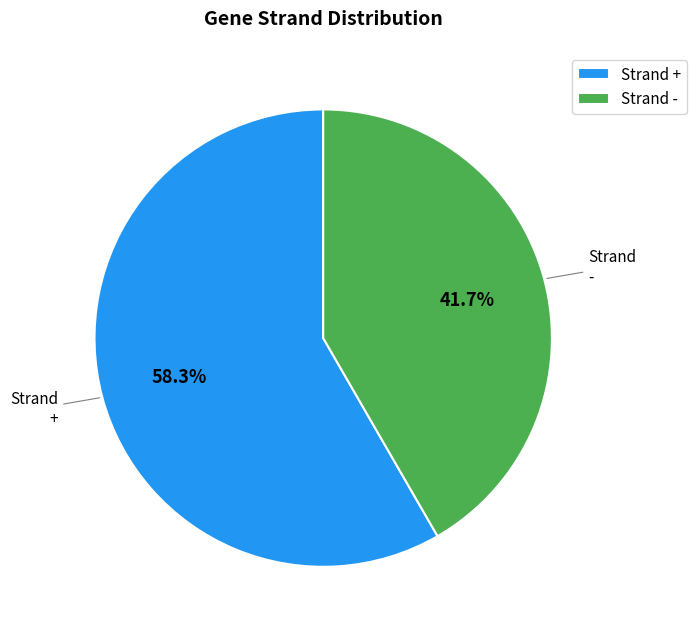

Combined, do Strand - and Strand + account for over 50%?

Yes